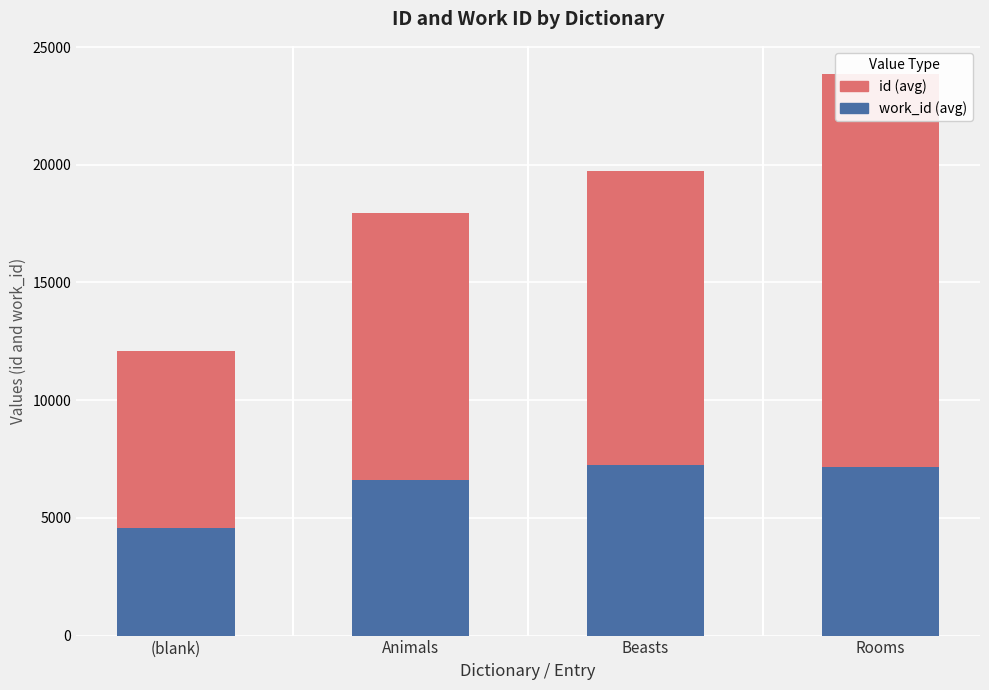

What is the greatest value displayed?

16697.0